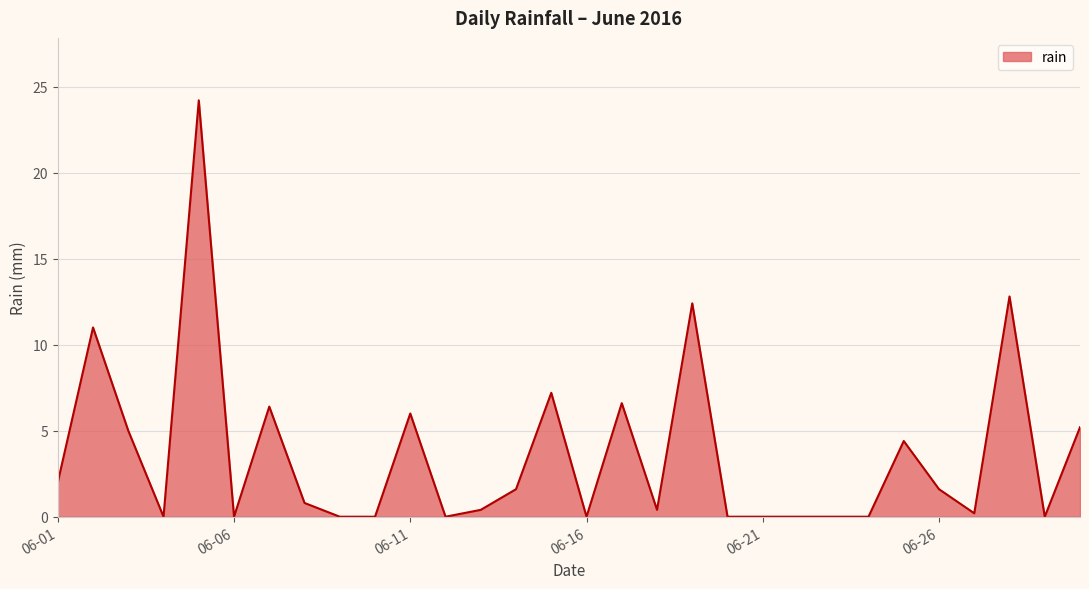

What is the difference between the maximum and minimum values?

24.2